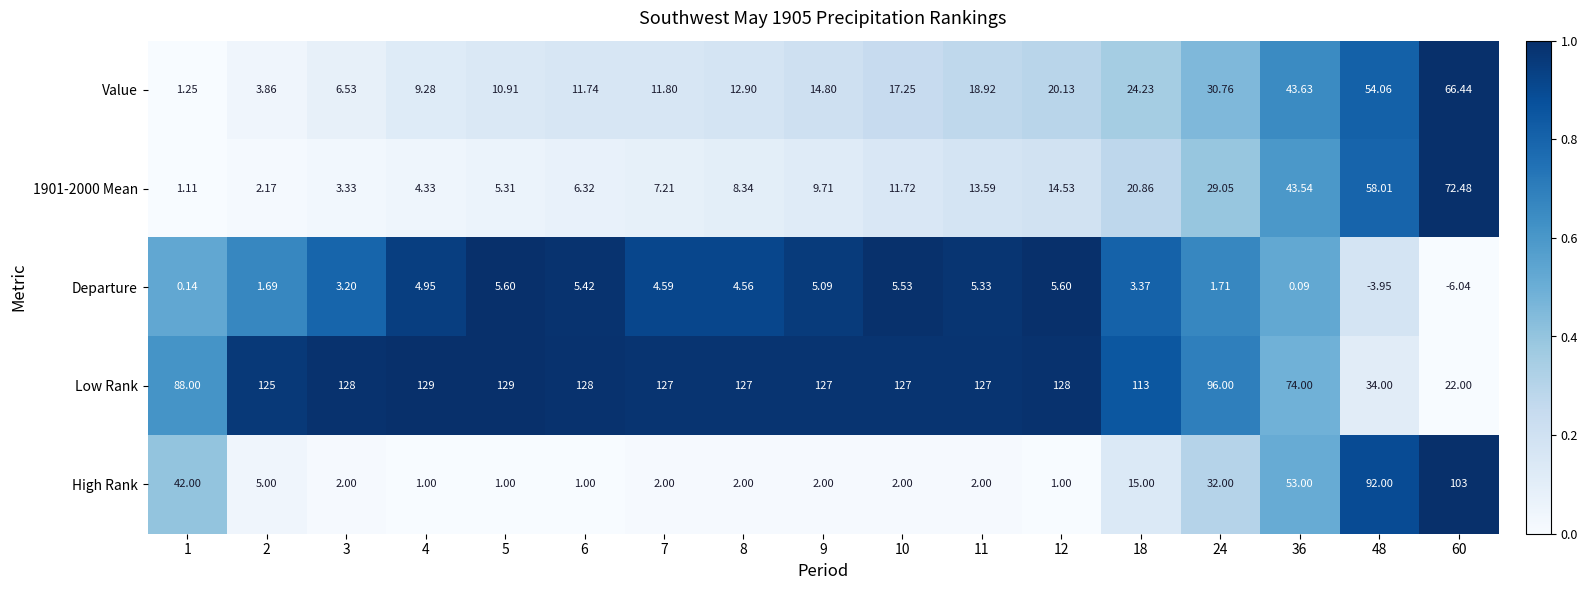

Which series has the largest total across all categories?

Low Rank